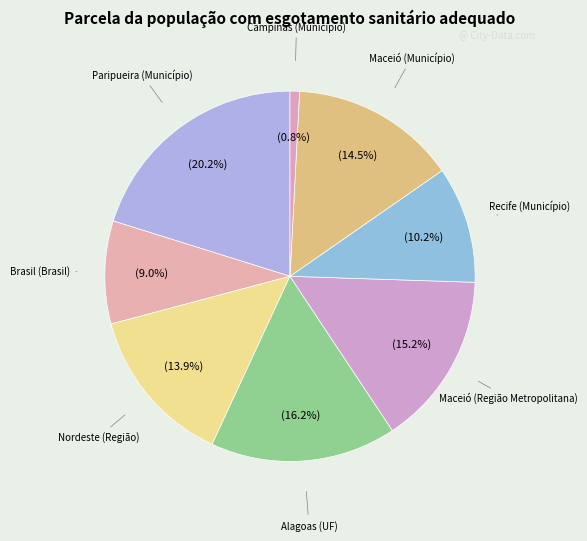

Count the number of slices in the pie.

8